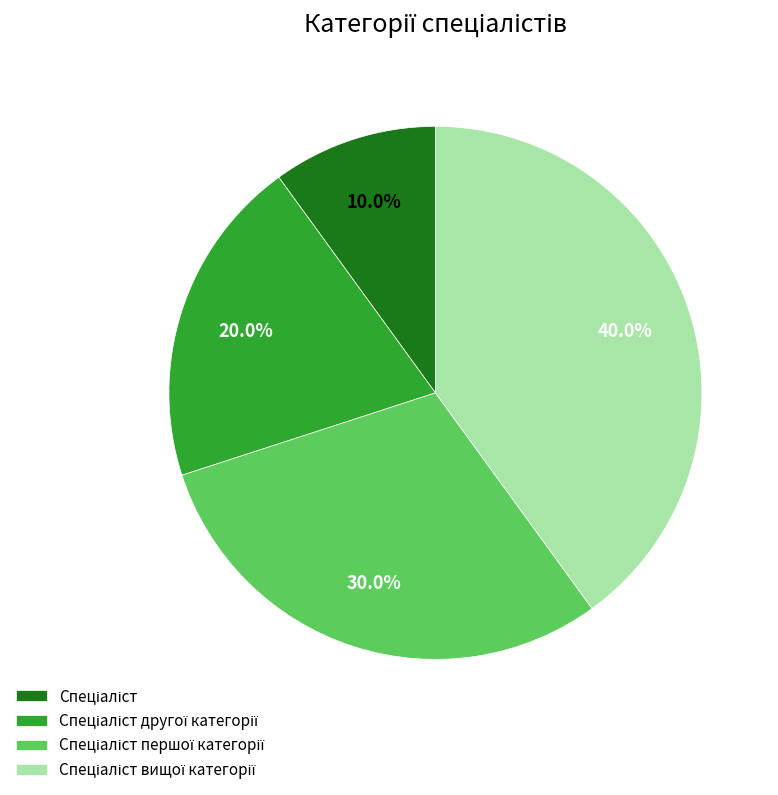

Is there any slice that represents more than half of the pie?

No